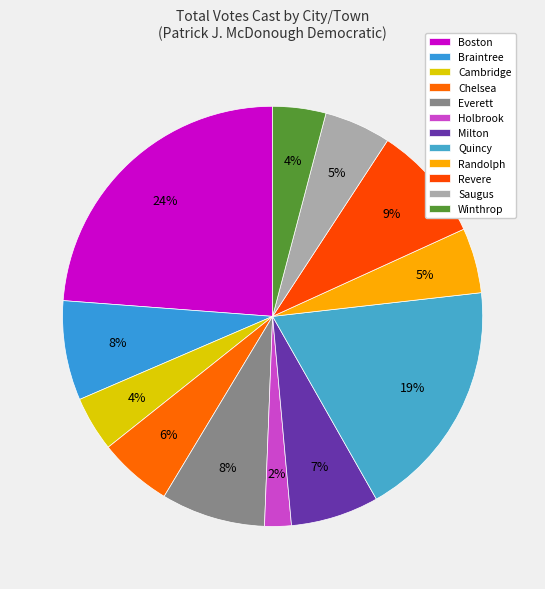

To the nearest percent, what is the difference between the largest and smallest slice percentages?

22%